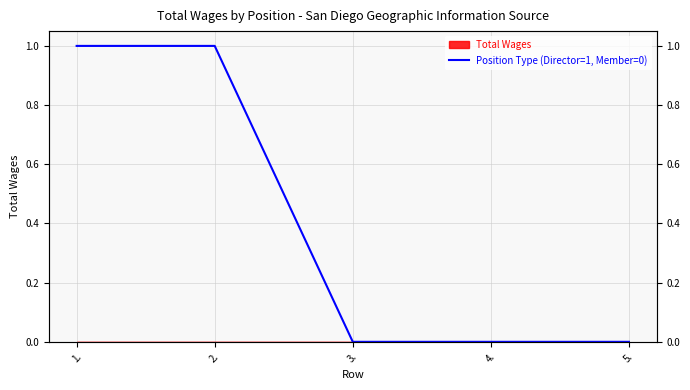

Reading right to left, extract all data points from this chart.

0	0	0	1	1